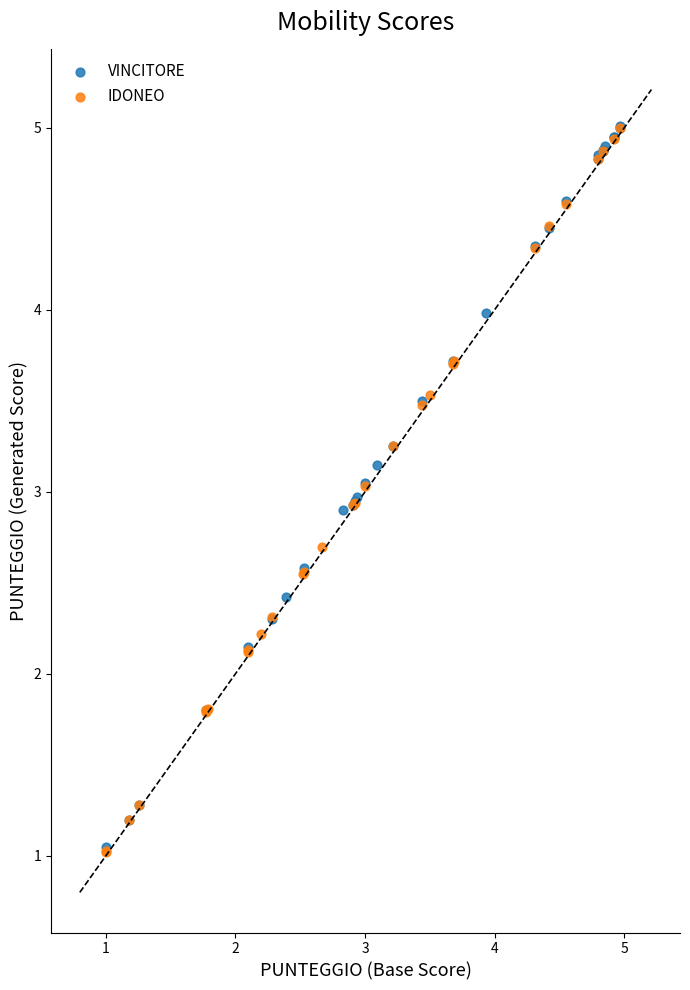

What are all the series names shown in the legend?

VINCITORE, IDONEO